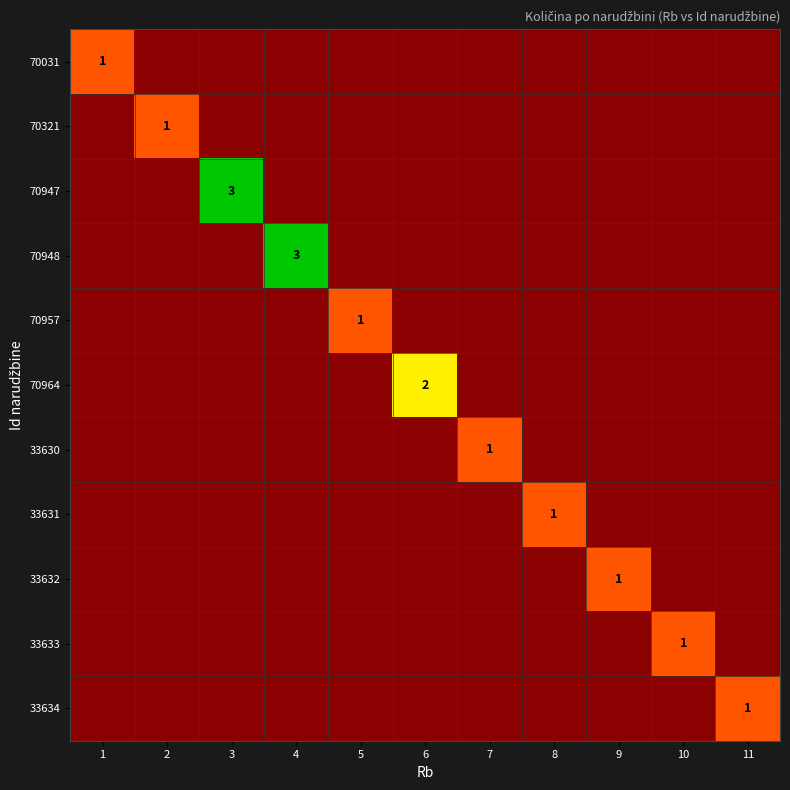

The 70321 series shows 2 at 2. True or false?

False